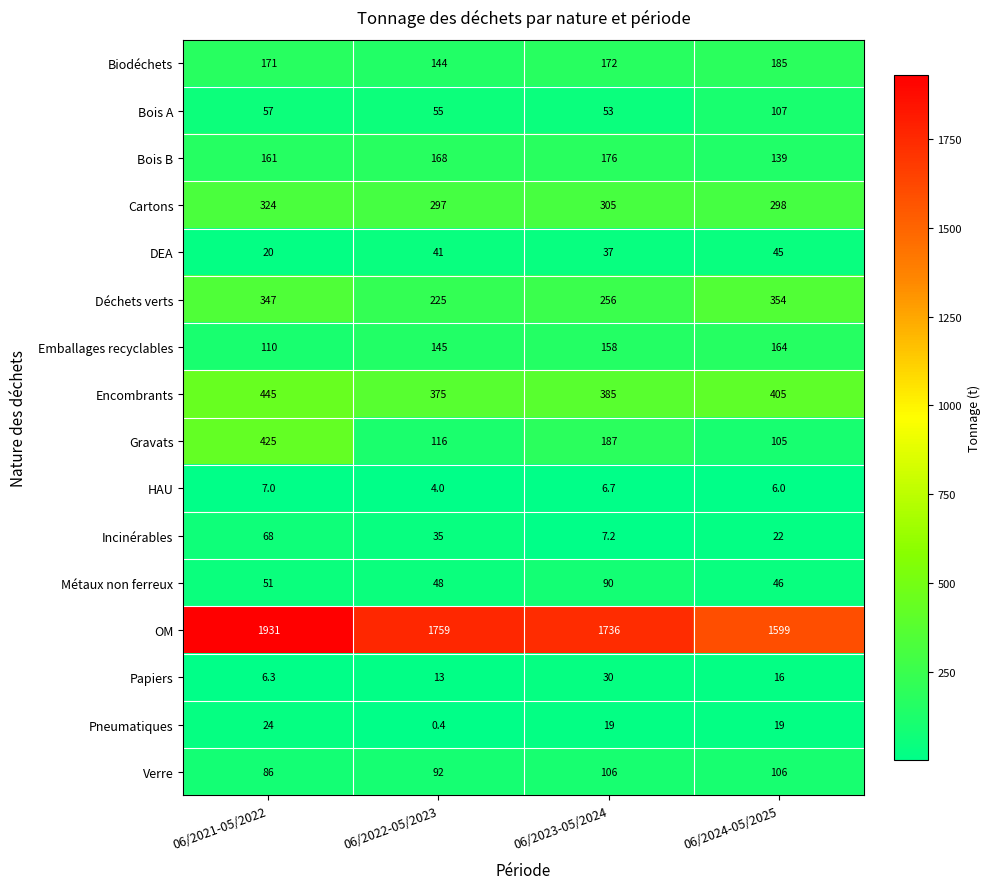

Read the Emballages recyclables value at 06/2023-05/2024.

158.0